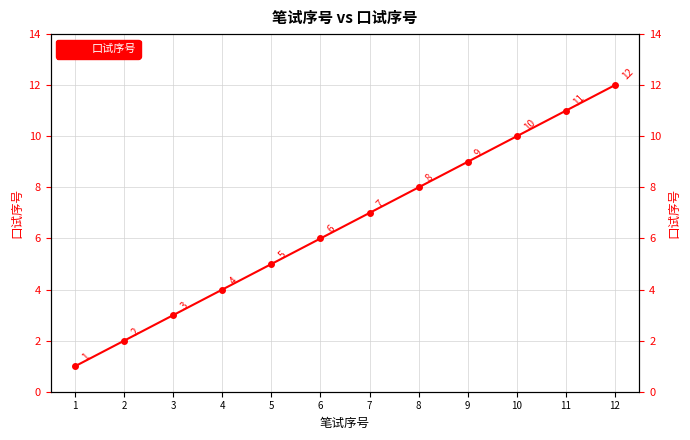

True or false: the data has more than 1 interior local peaks.

False